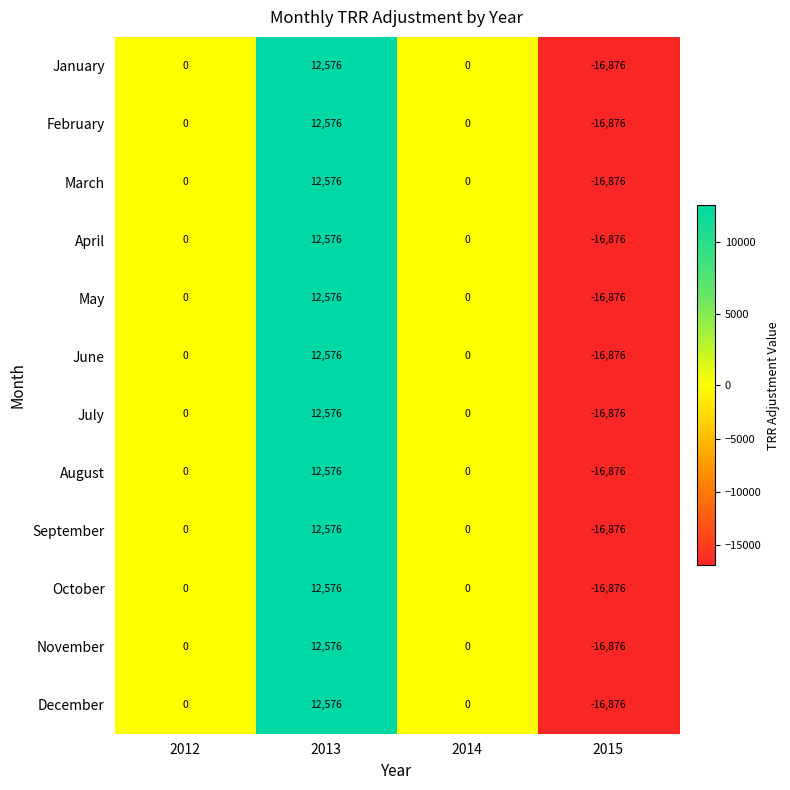

At which category is the sum across all series the highest?

2013